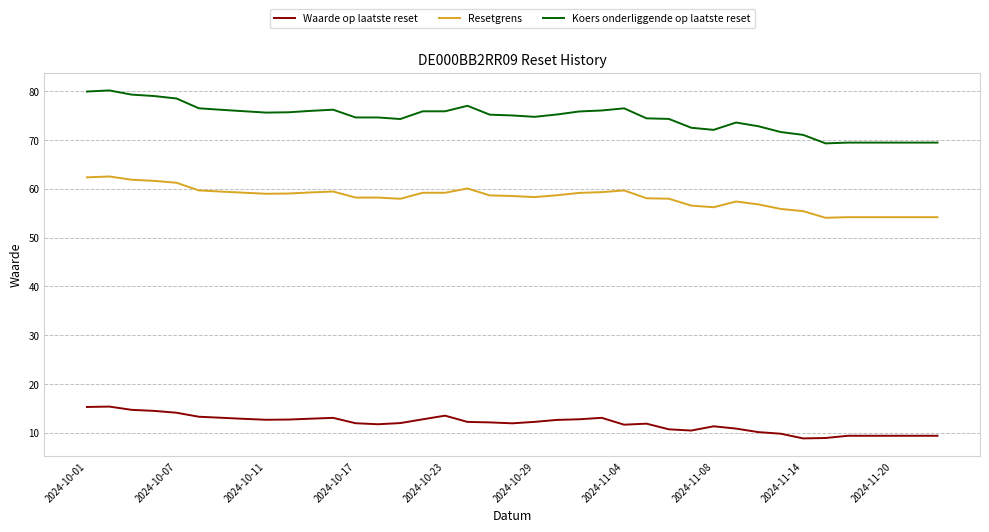

True or false: Koers onderliggende op laatste reset and Resetgrens intersect in this chart.

False